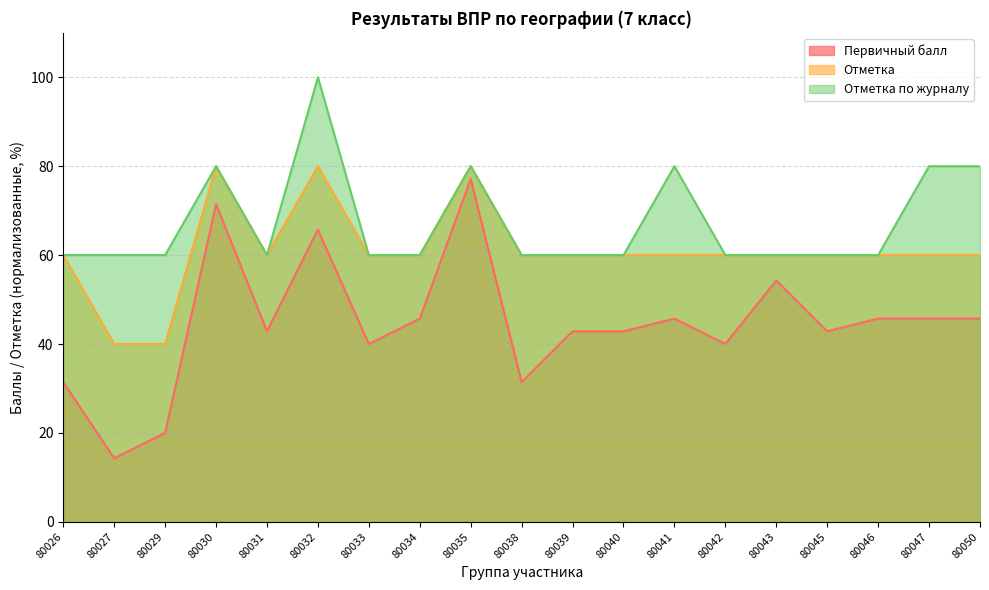

What is the maximum value for Первичный балл?

77.1